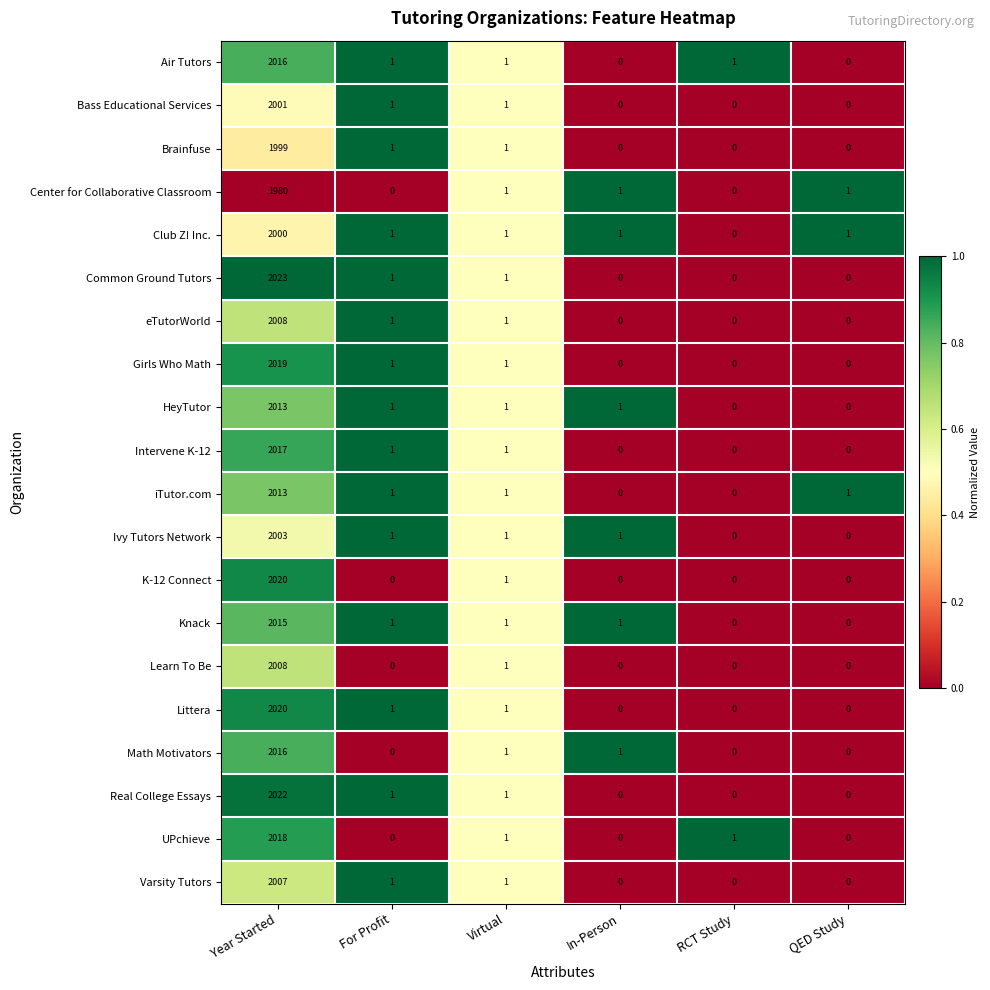

How many distinct data groups are displayed?

20